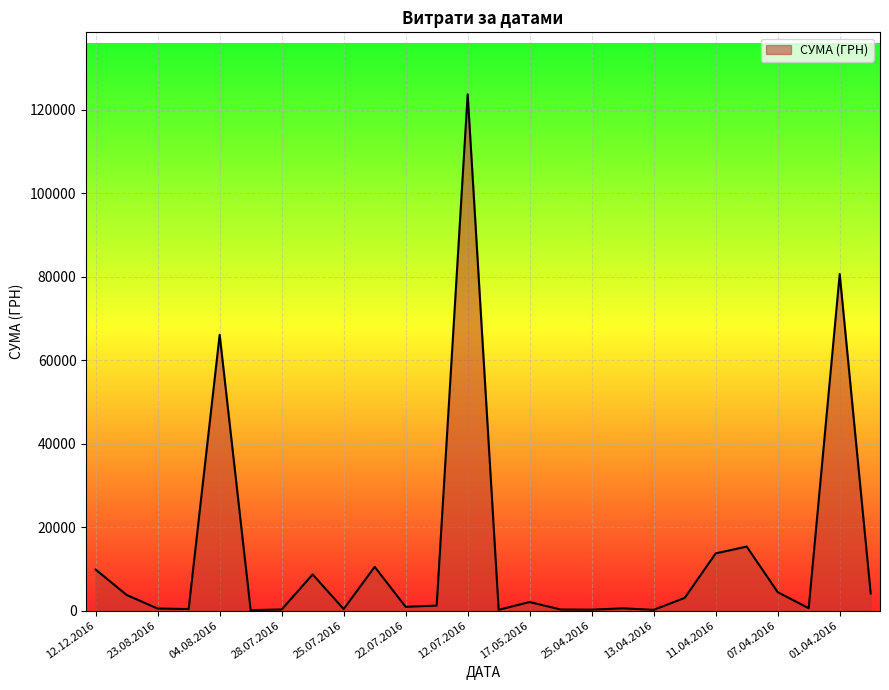

What is the difference between the maximum and minimum values?

123660.3